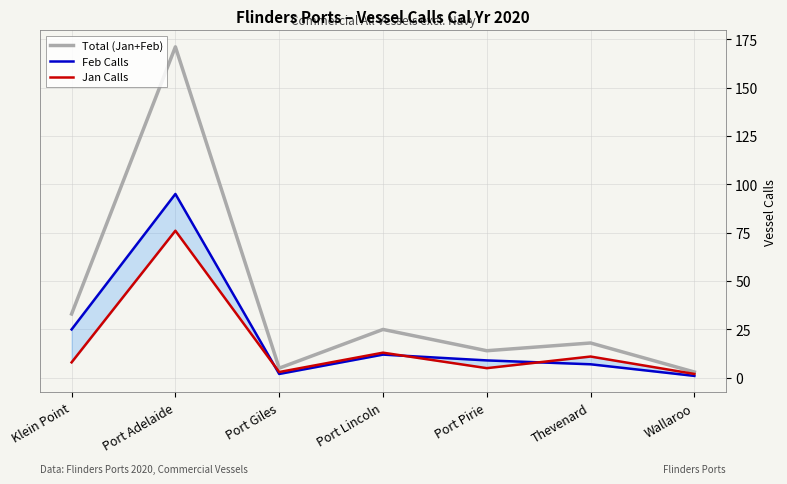

Where is the first local minimum for Total (Jan+Feb)?

Port Giles